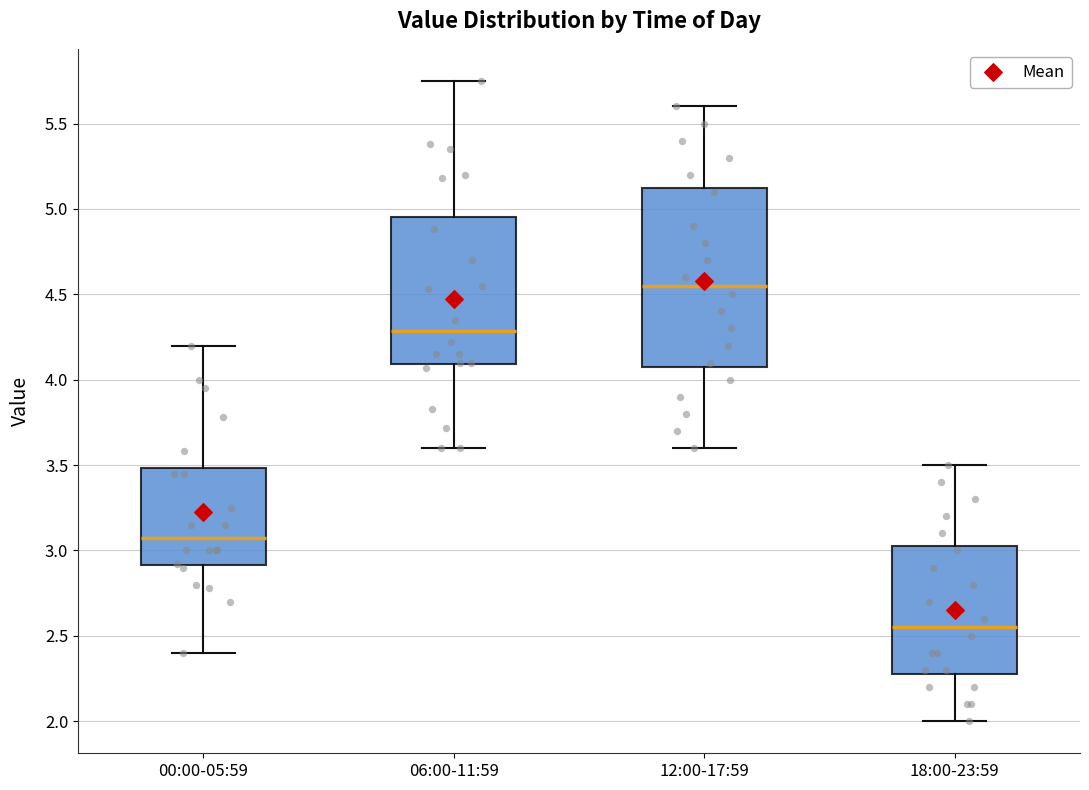

Which box has the lowest median line?

18:00-23:59